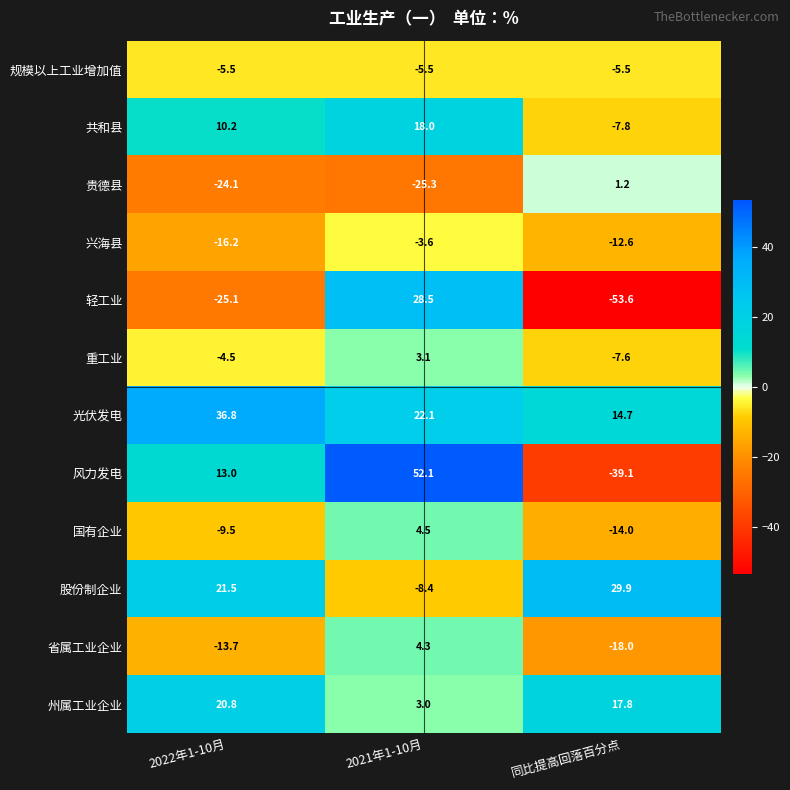

List the labels in order of 共和县 value, largest first.

2021年1-10月, 2022年1-10月, 同比提高回落百分点